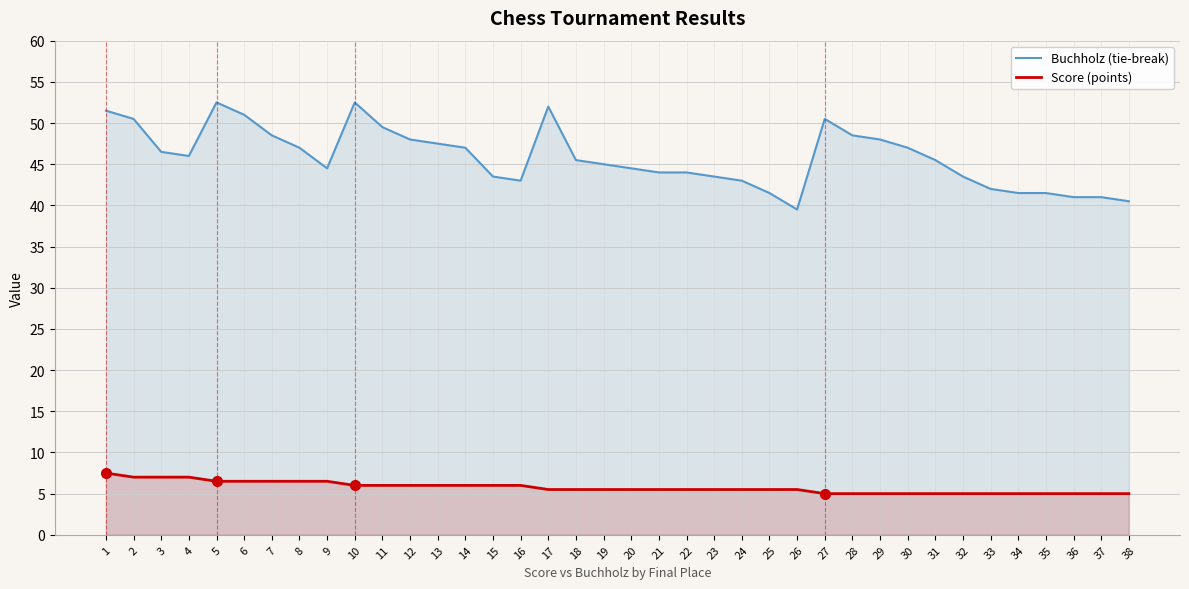

List the labels in order of Score (points) value, smallest first.

27, 28, 29, 30, 31, 32, 33, 34, 35, 36, 37, 38, 17, 18, 19, 20, 21, 22, 23, 24, 25, 26, 10, 11, 12, 13, 14, 15, 16, 5, 6, 7, 8, 9, 2, 3, 4, 1